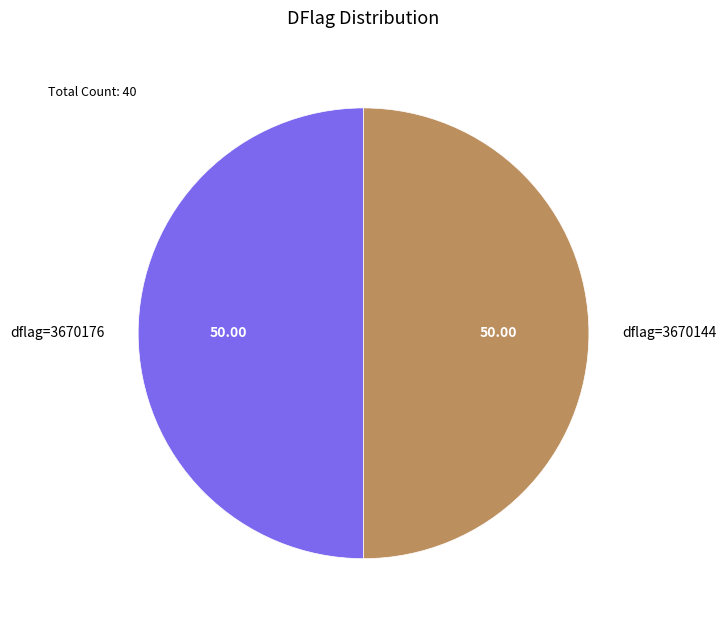

How many segments does this pie chart have?

2